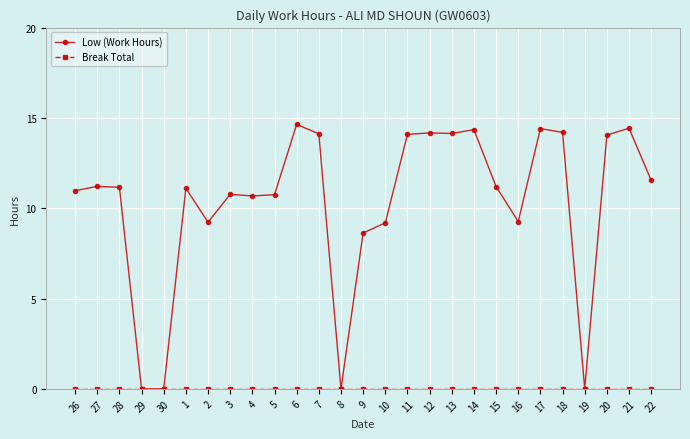

Count the number of categories in the chart.

27